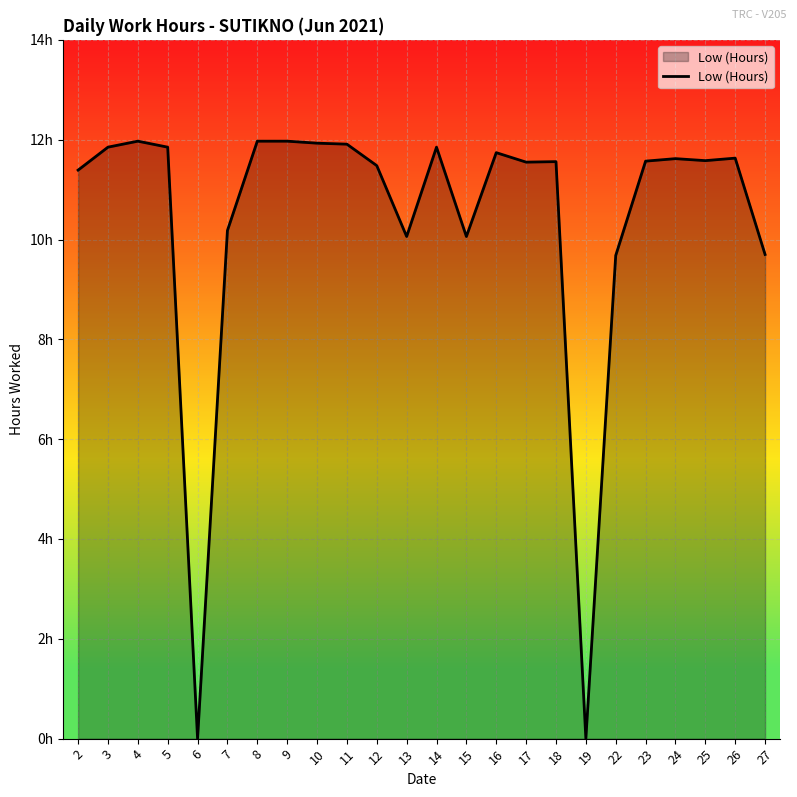

How many interior local peaks (higher than both neighbors) does the data have?

6